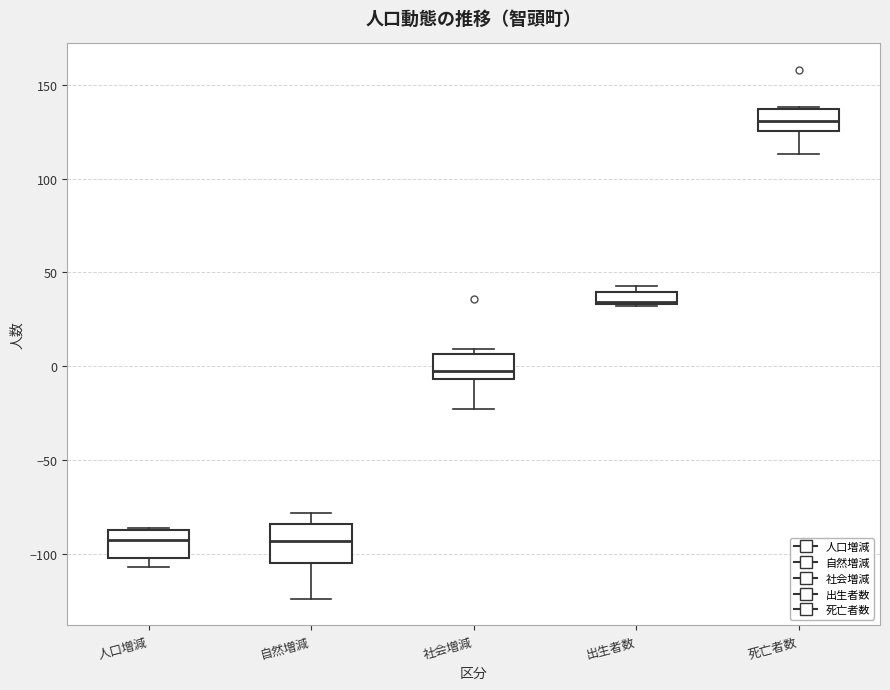

Where is the upper edge of the box for 出生者数 on the y-axis? The values are not printed on the chart, so give them approximately, as read against the axis.

40